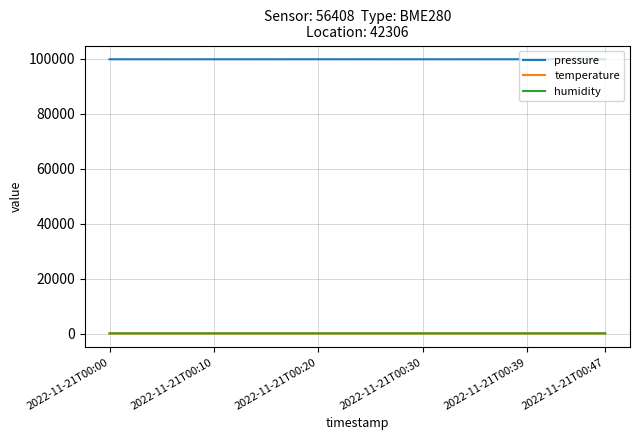

What is the difference between the maximum and second lowest values in the pressure series?

14.1